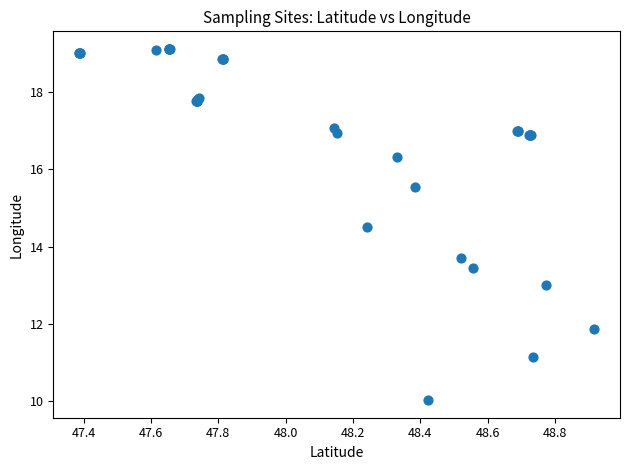

What Y value in the scatter plot is closest to 14?

13.7